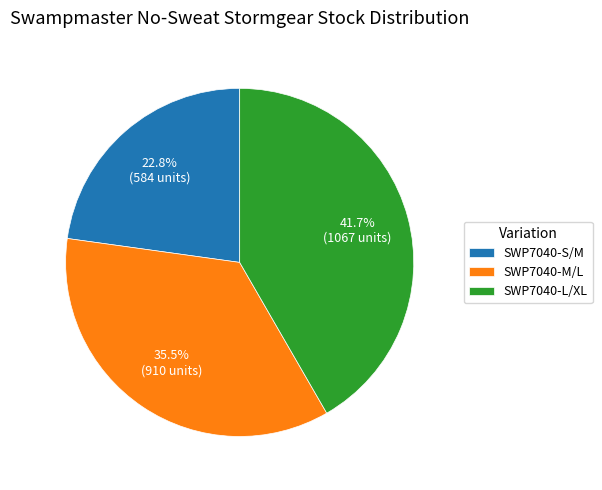

To the nearest percent, what is the combined percentage of SWP7040-M/L and SWP7040-L/XL?

77%